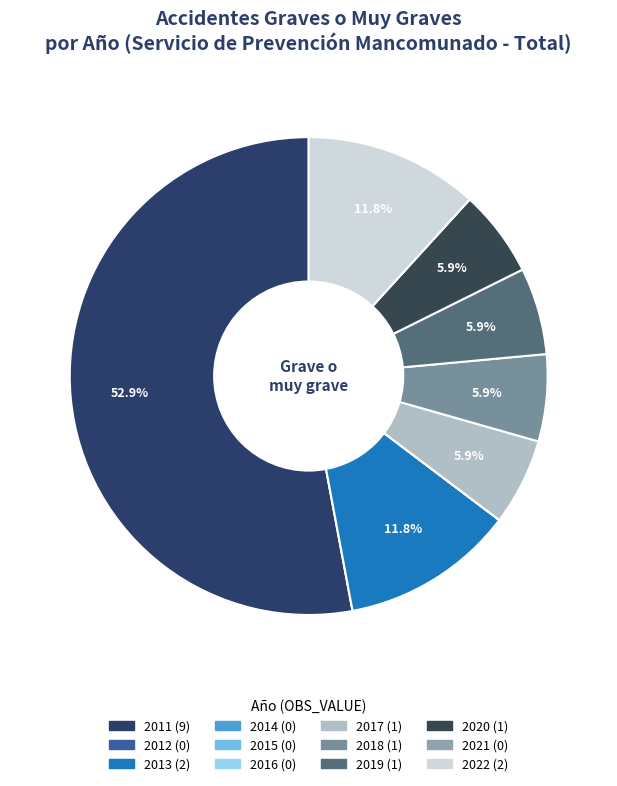

What is the largest slice in the pie chart?

2011